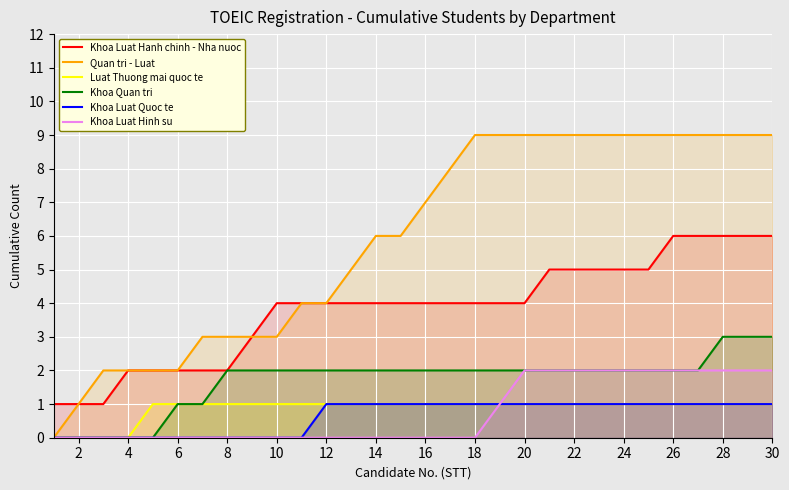

True or false: Khoa Luat Hanh chinh - Nha nuoc and Khoa Quan tri intersect in this chart.

False